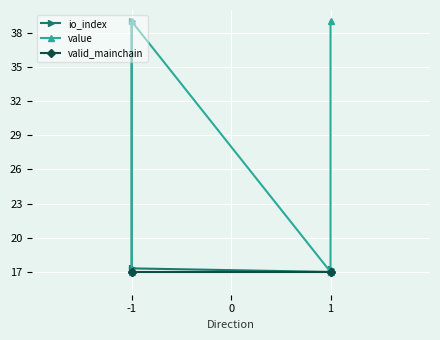

True or false: io_index has more than 0 points higher than both neighbors.

False